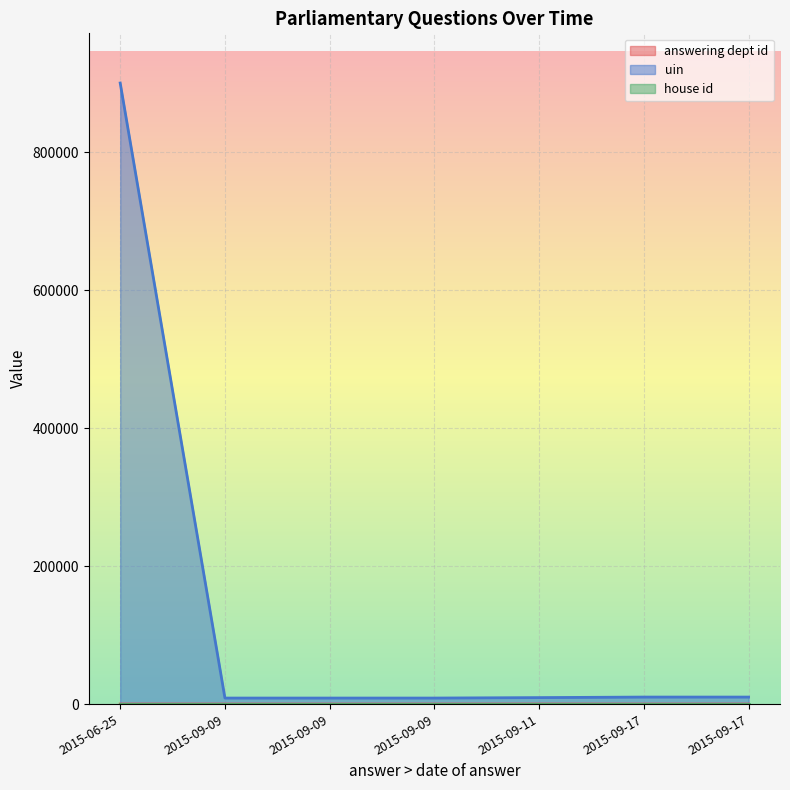

What is the minimum value for answering dept id?

7